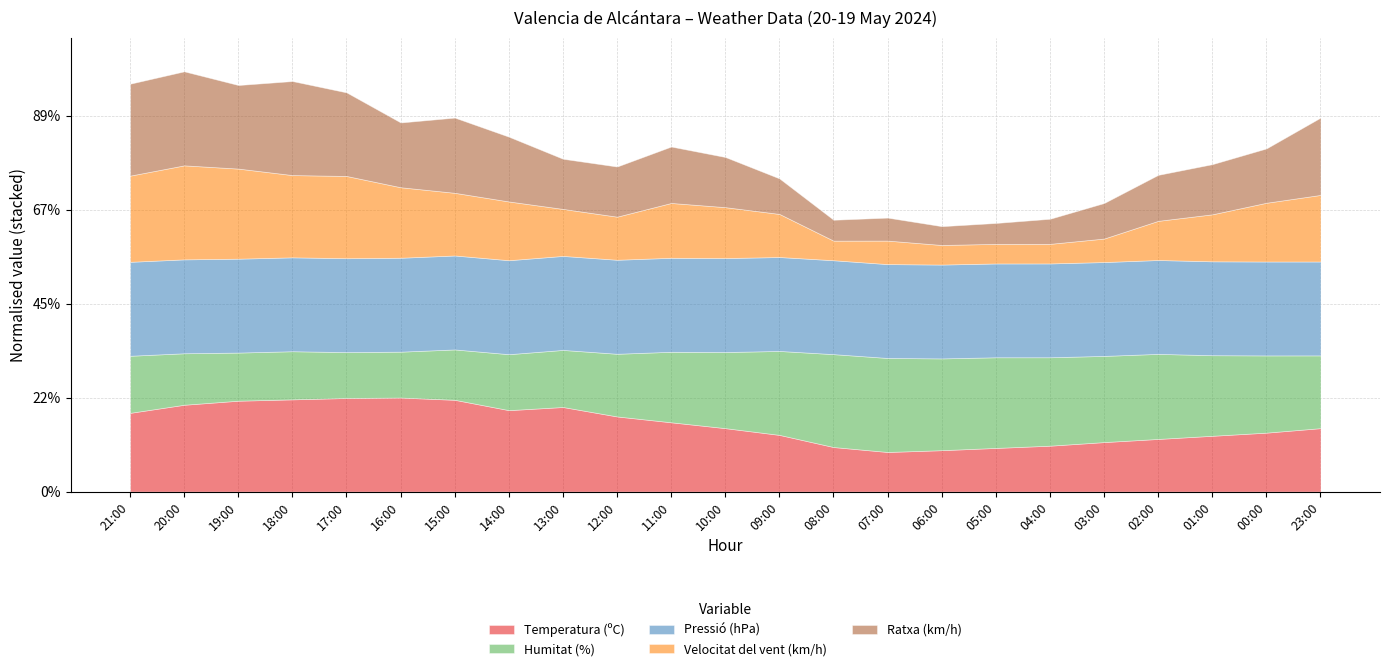

Where is the first local maximum for Pressió (hPa)?

12:00